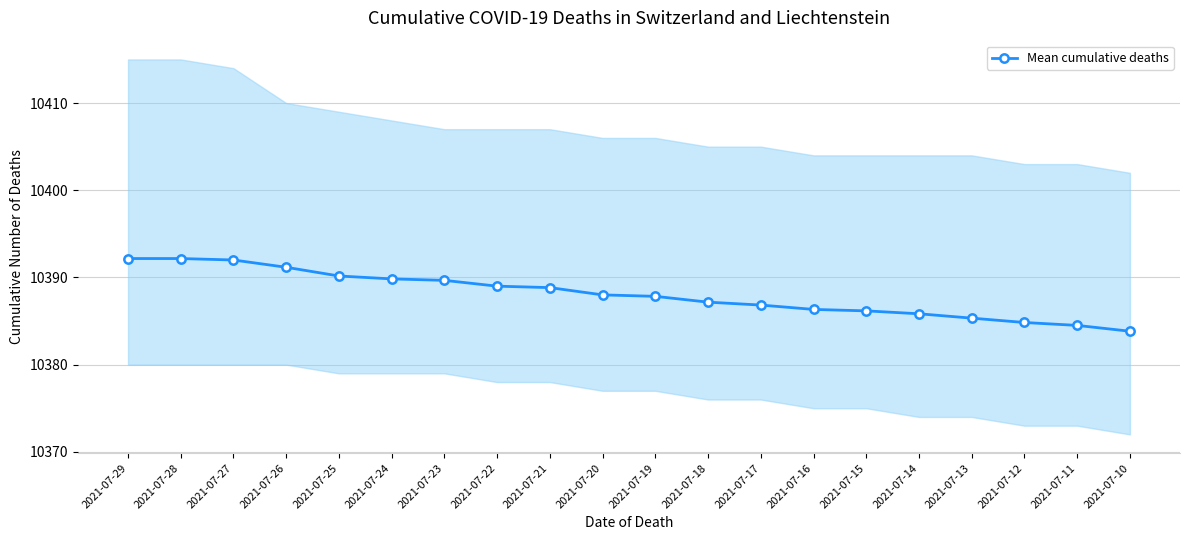

What is the smallest value displayed?

10383.8